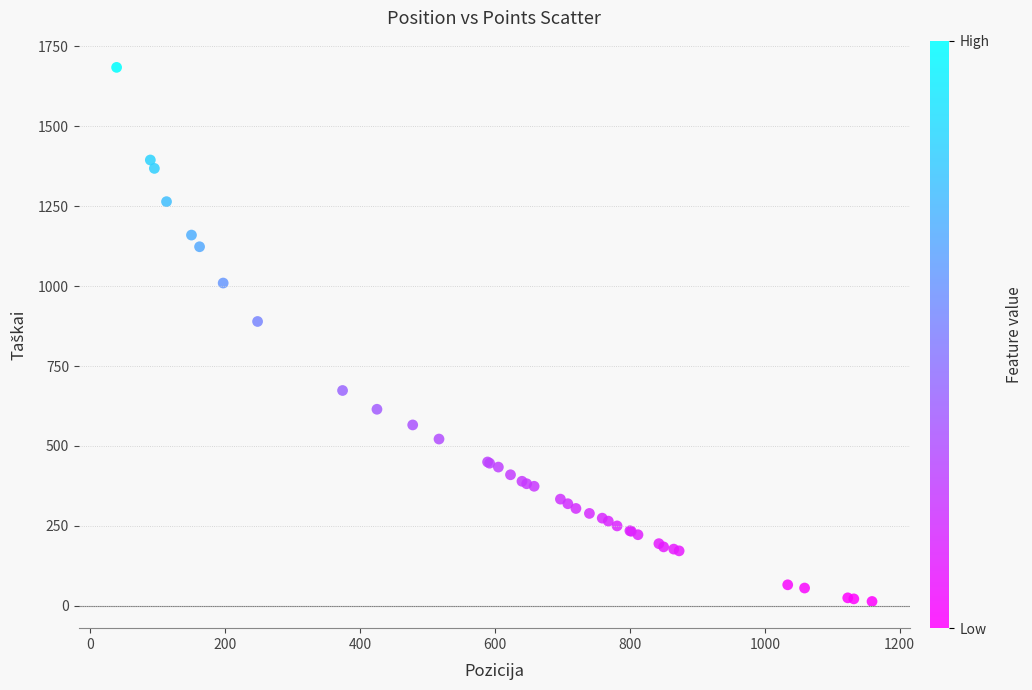

What Y value in the scatter plot is closest to 848?

889.3